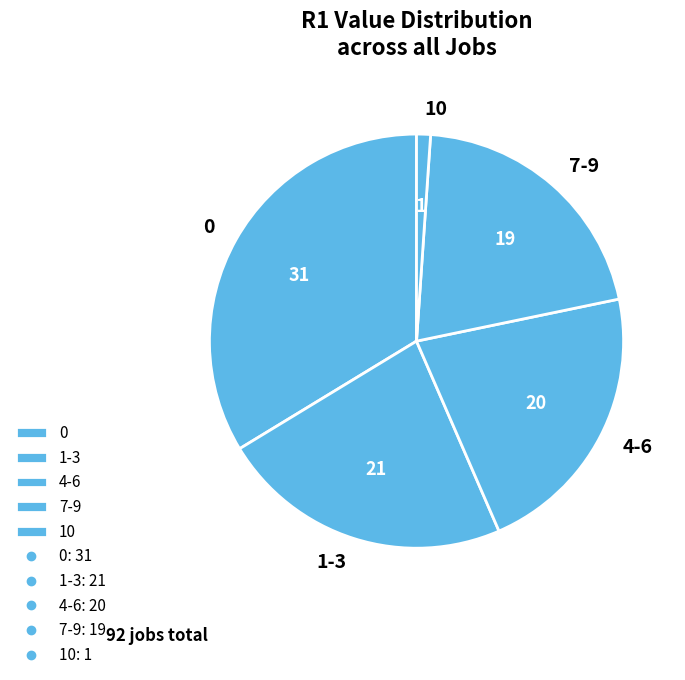

What is the ratio of the value at 7-9 to the value at 0?

0.6